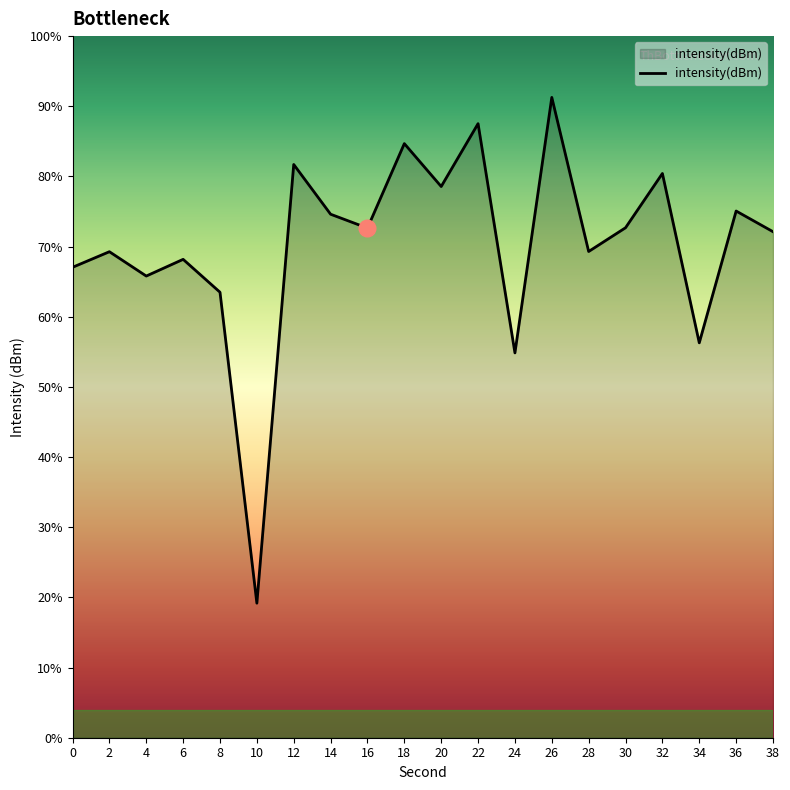

Between 32 and 6, which is larger?

32